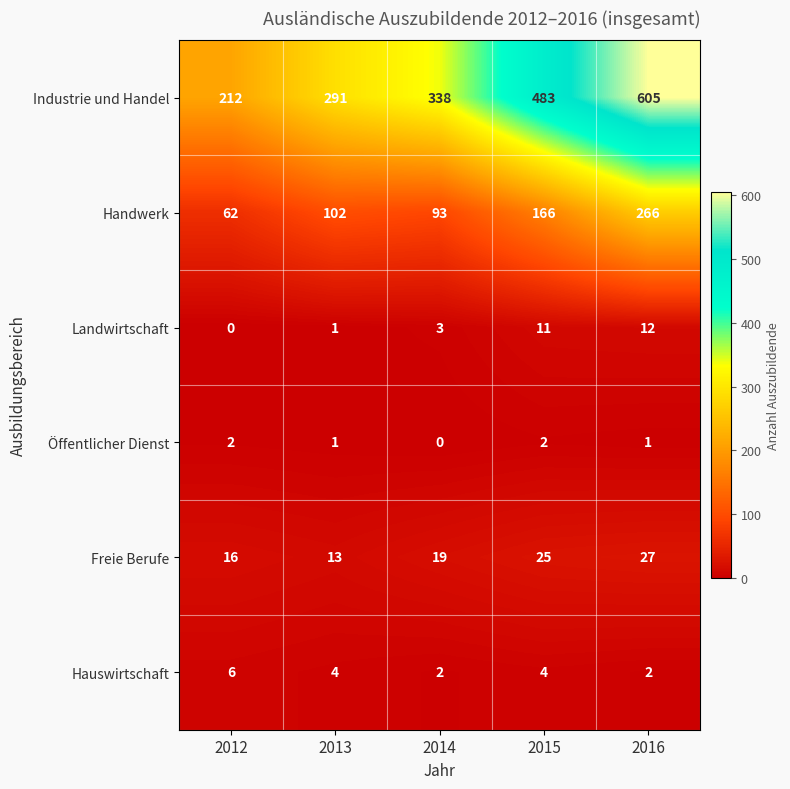

At which label does Landwirtschaft reach its minimum?

2012